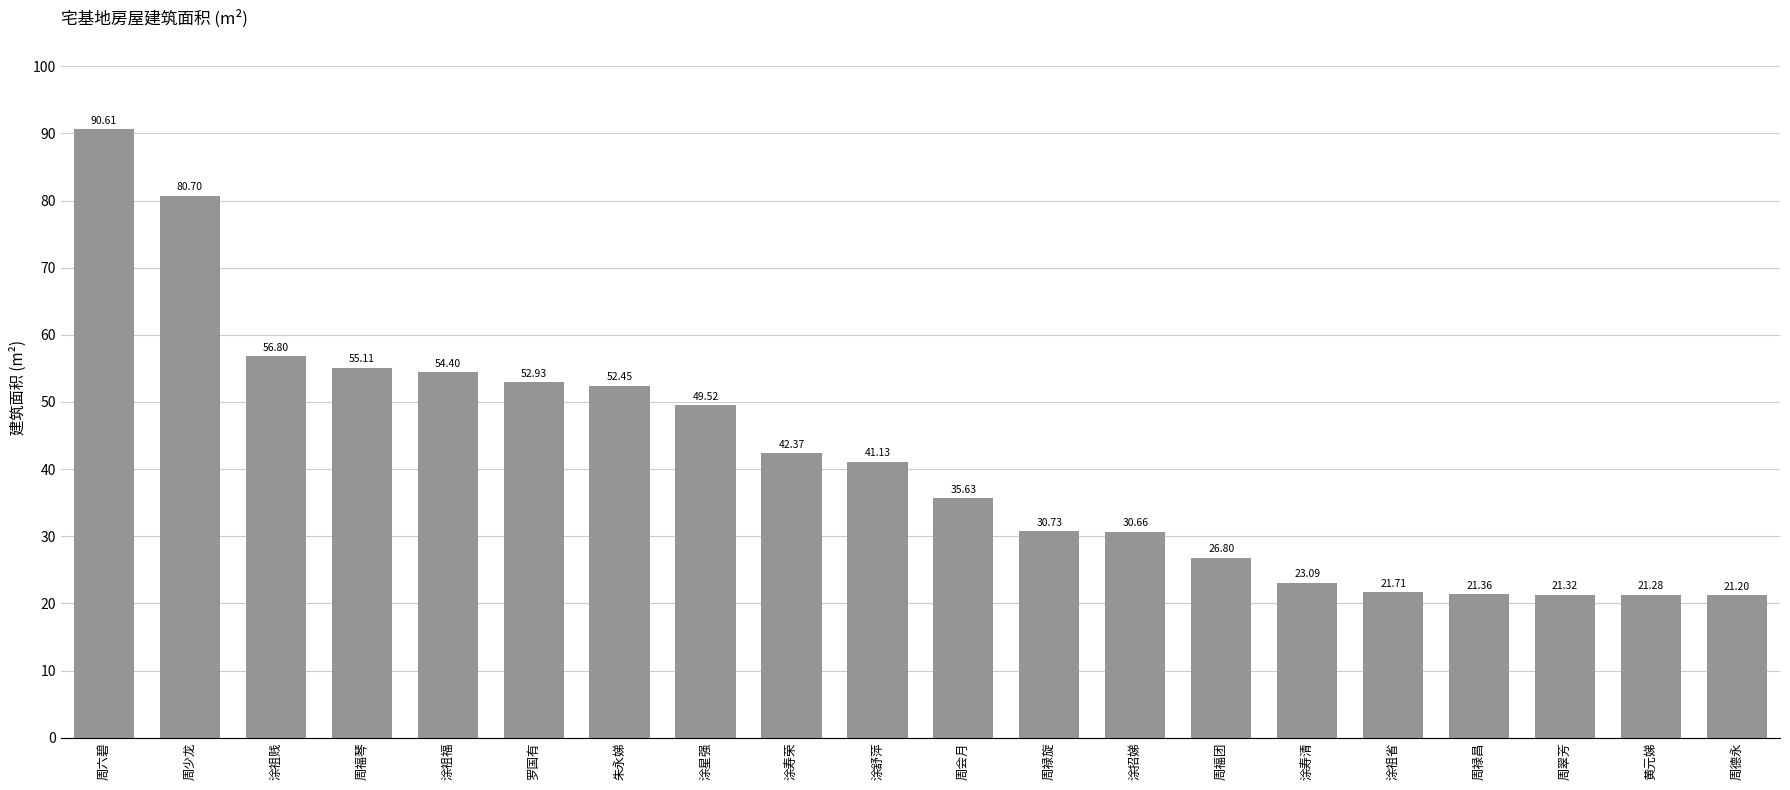

Reading left to right, list all the values displayed in this chart.

周六碧=90.6	周少龙=80.7	涂祖贱=56.8	周福琴=55.1	涂祖福=54.4	罗国有=52.9	朱永娣=52.5	涂星强=49.5	涂寿荣=42.4	涂舒萍=41.1	周会月=35.6	周禄旋=30.7	涂招娣=30.7	周福团=26.8	涂寿清=23.1	涂祖省=21.7	周禄昌=21.4	周翠芳=21.3	黄元娣=21.3	周德永=21.2